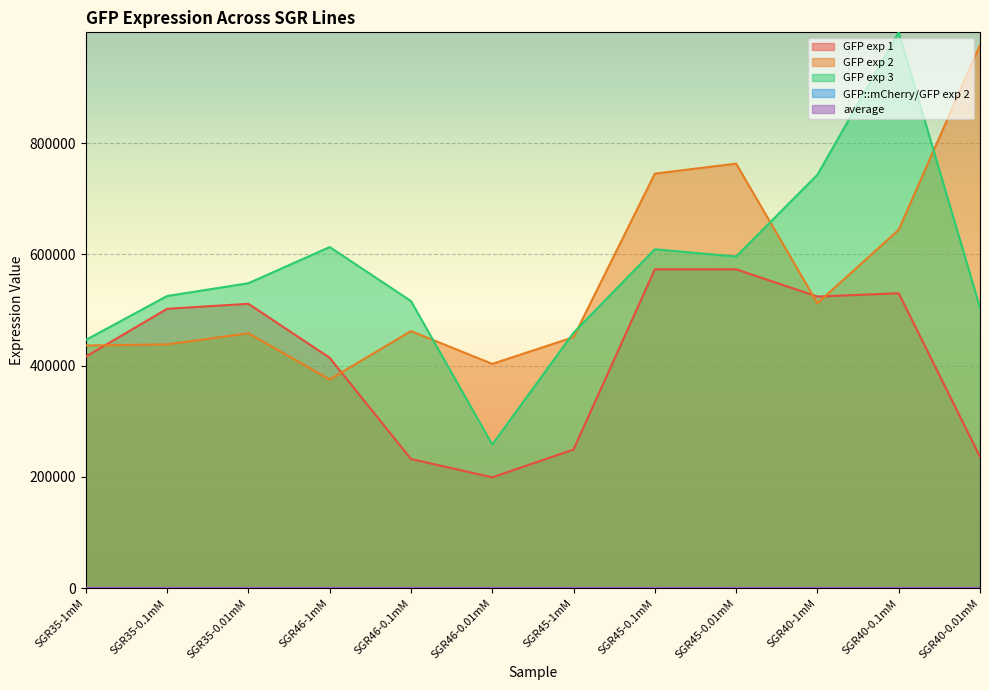

The value of GFP::mCherry/GFP exp 2 at SGR46-0.1mM is 0.0. True or false?

False